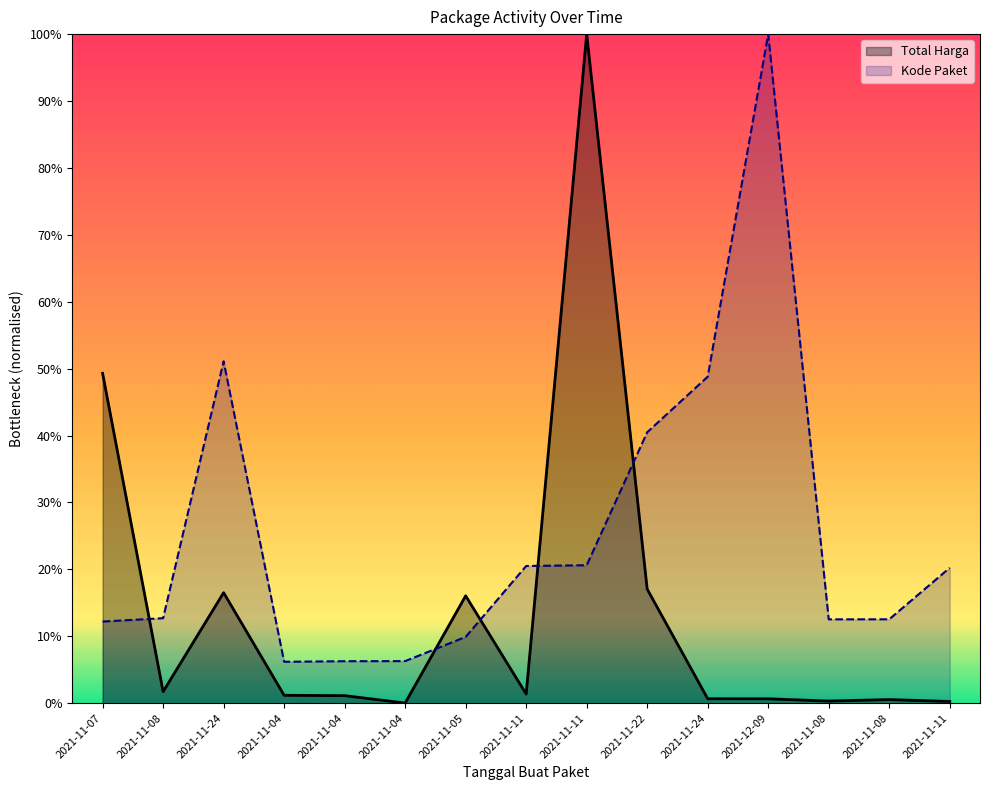

What is the label of the 3rd point from the left?

2021-11-24